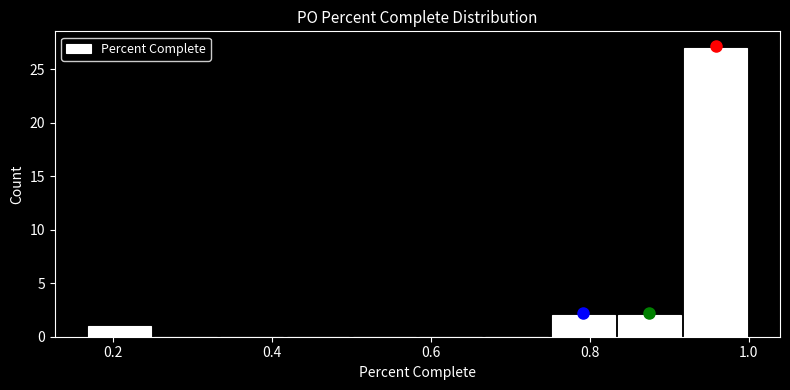

How tall is the bar that spans 0.16 to 0.26 on the x-axis? Neither the bar edges nor the heights are printed on the chart, so give them approximately, as read against the axes.

1